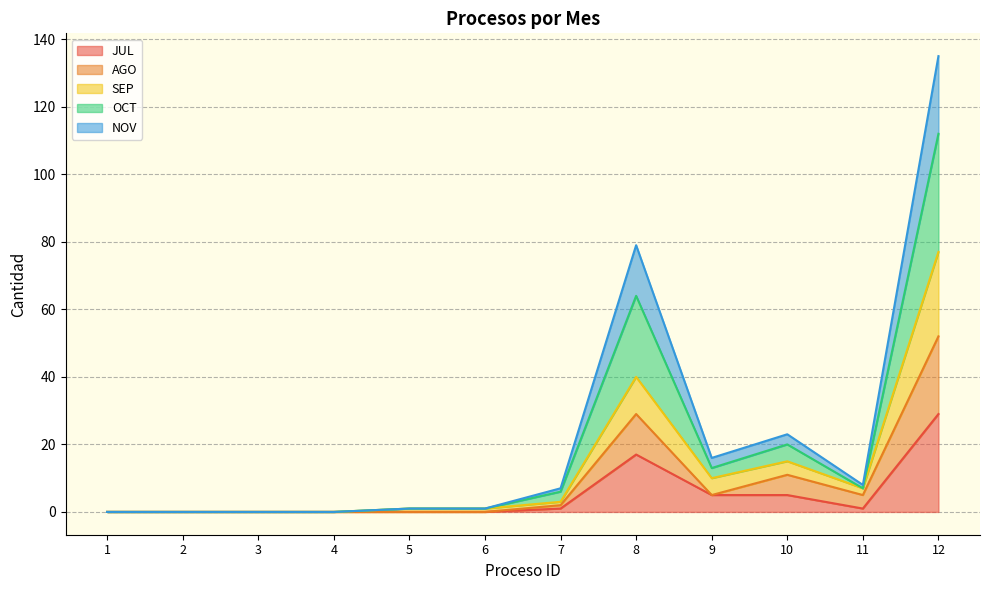

What is the difference between the maximum and minimum values in the JUL series?

29